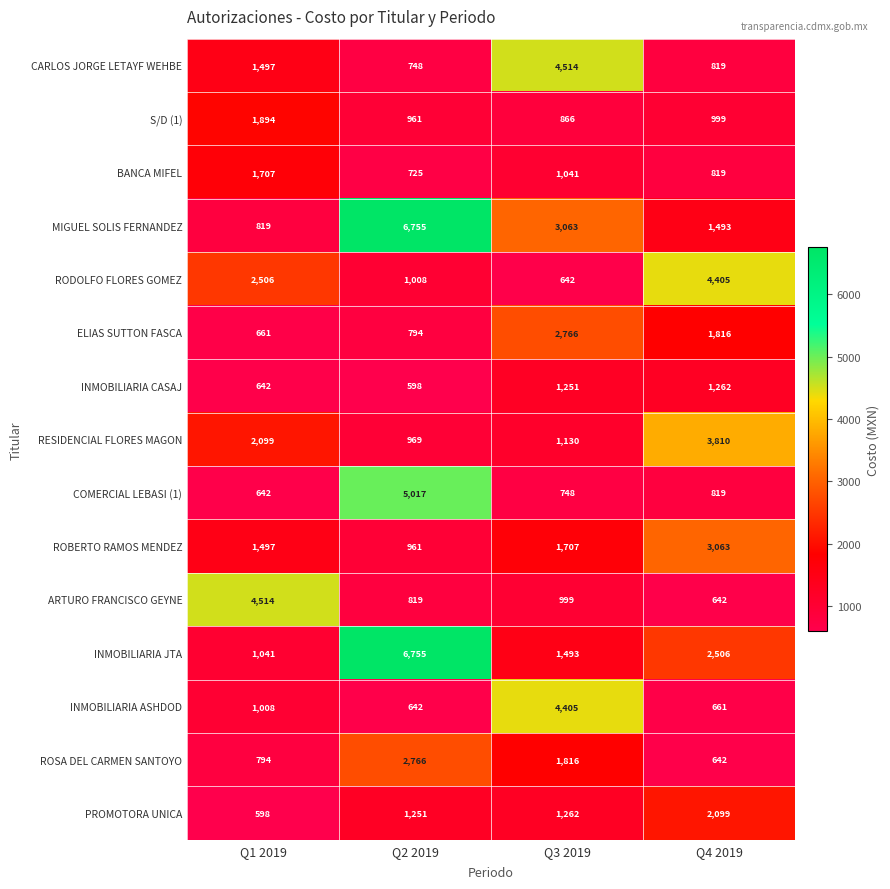

What is the difference between the highest and lowest values at Q2 2019?

6157